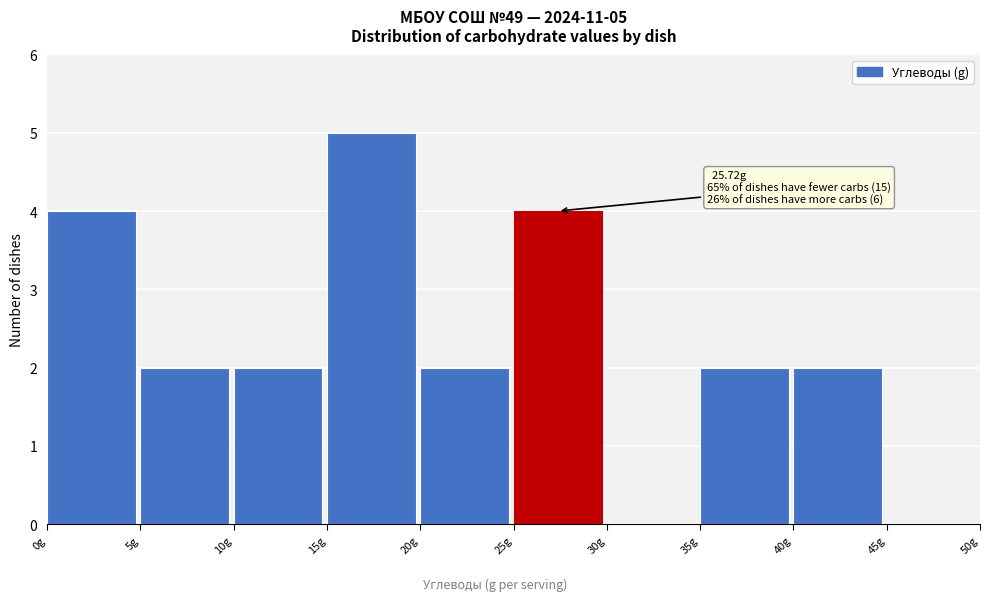

Over which range of the x-axis is the bar tallest?

15 to 20